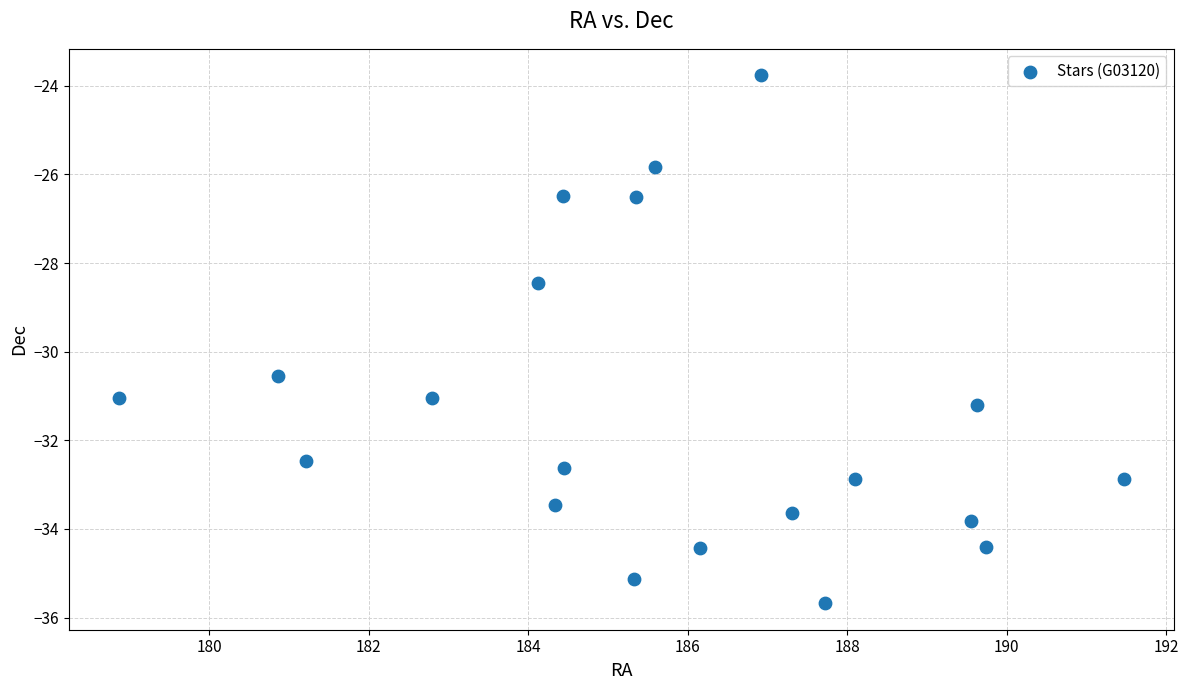

What Y value in the scatter plot is closest to -29?

-28.5